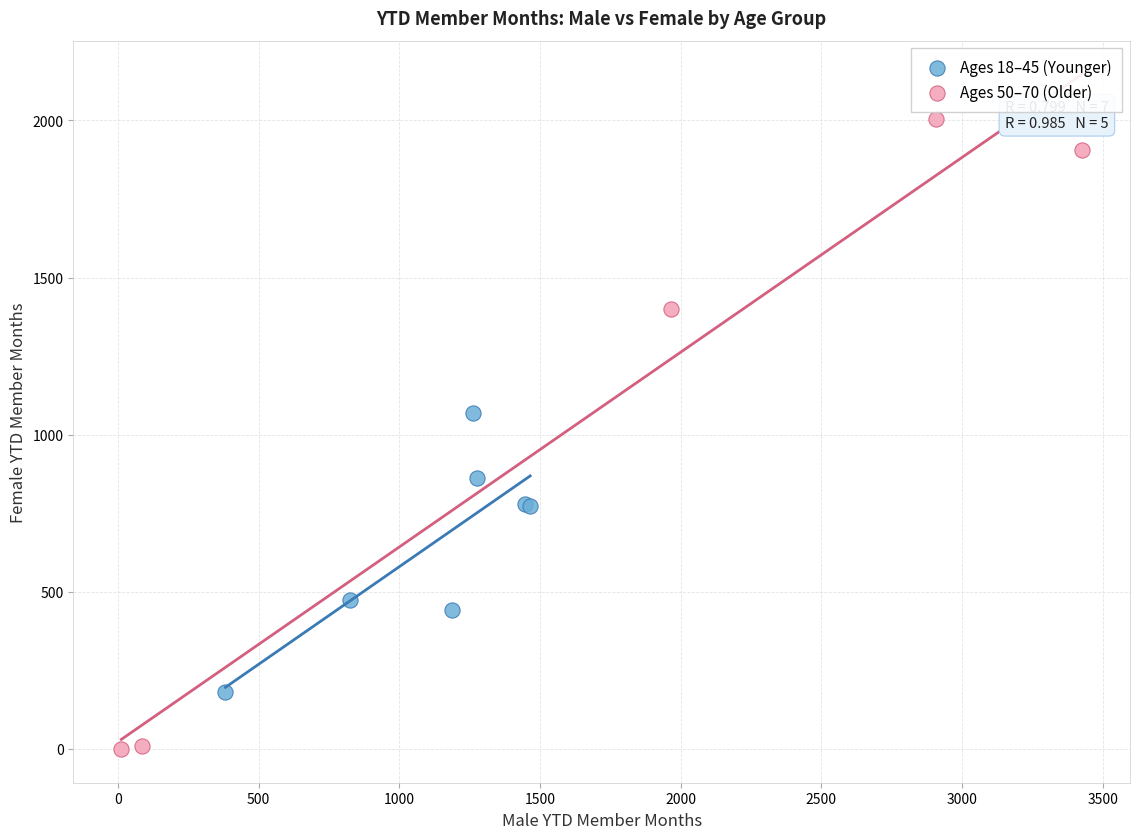

Which series contains the lowest Y value?

Ages 50–70 (Older)